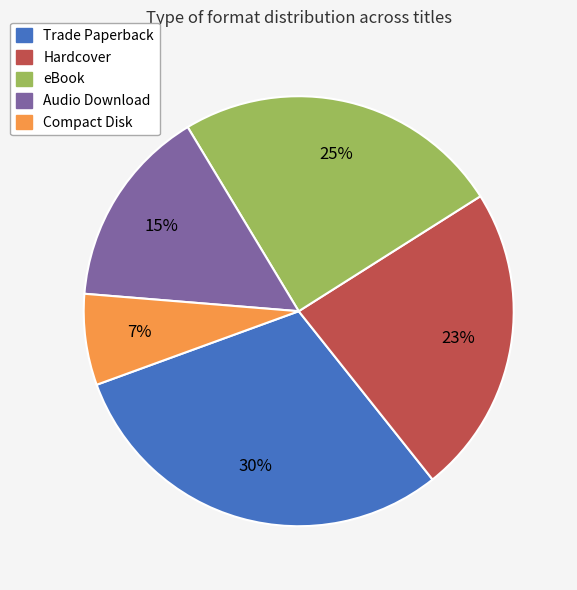

How many segments does this pie chart have?

5